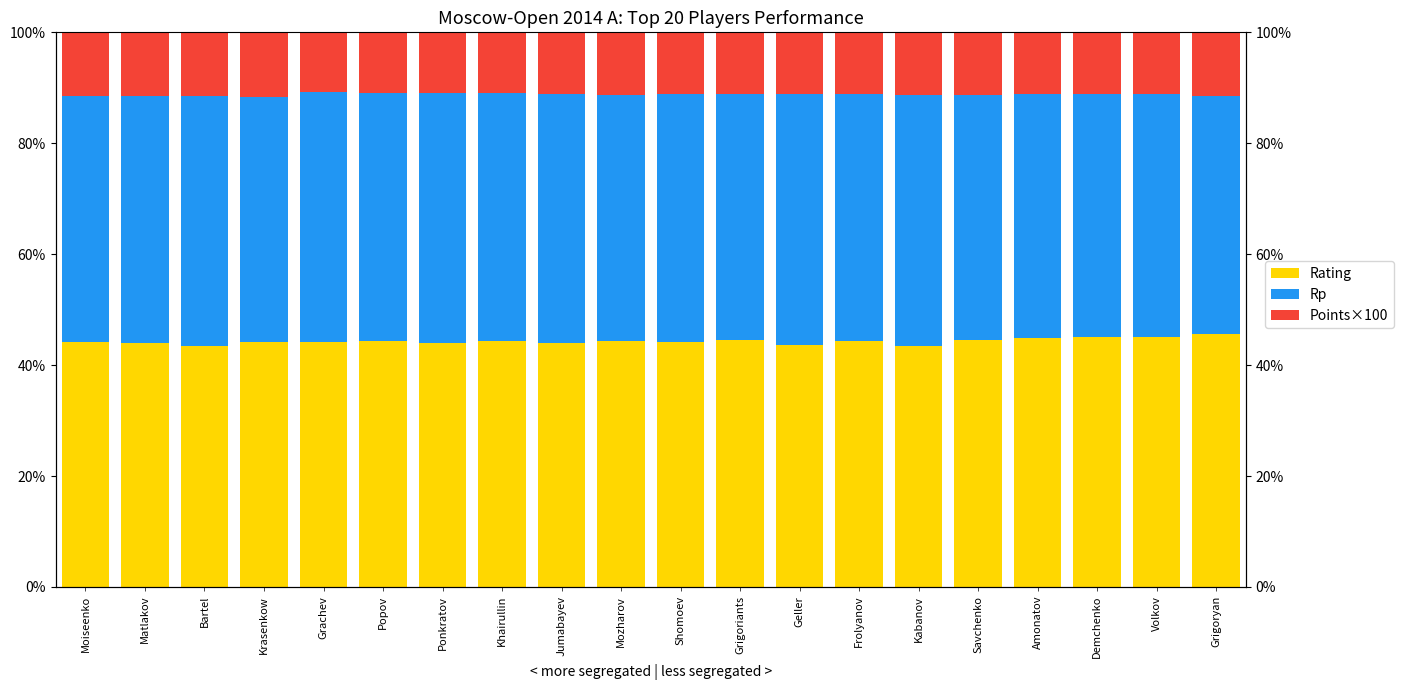

Is it true that Rp equals 43.8 at Demchenko?

True